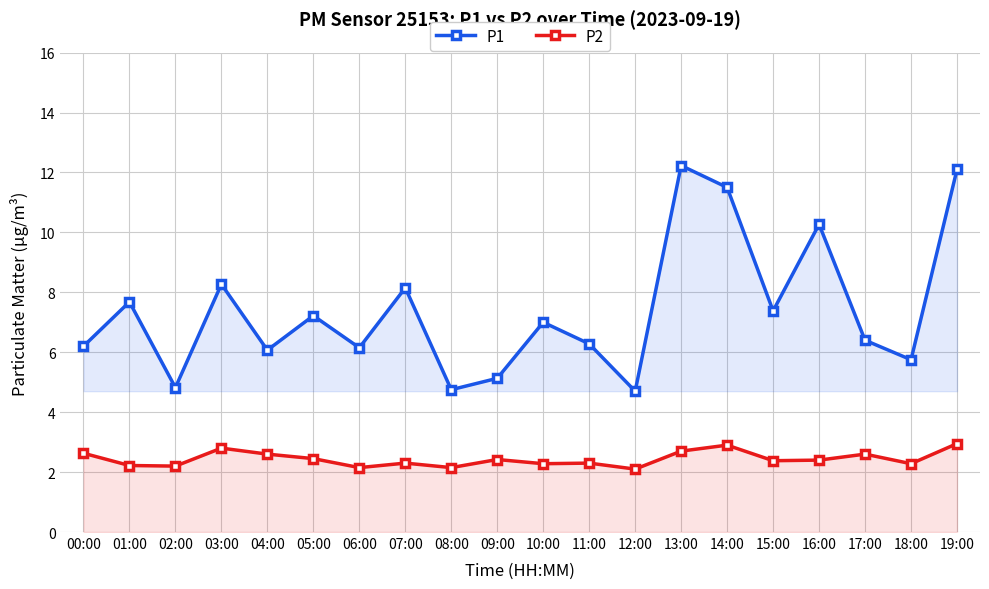

At which label is P1 closest to 8?

07:00